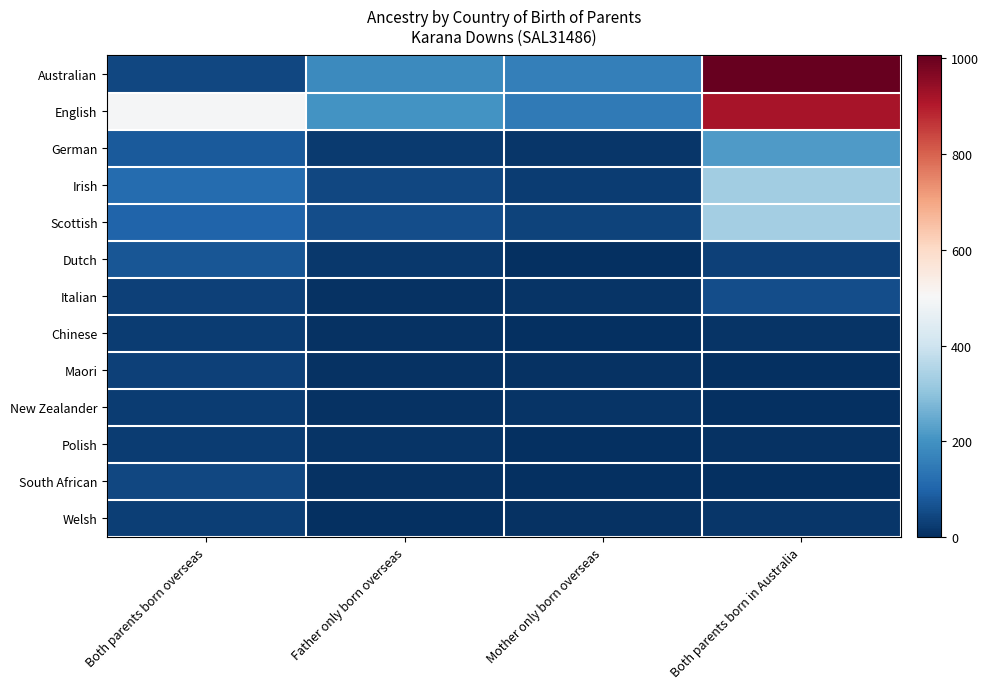

What is the greatest value displayed?

1006